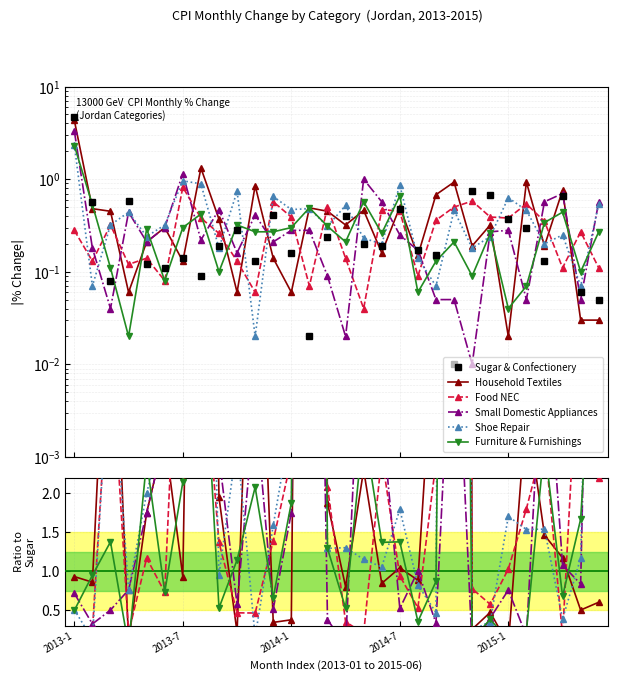

What are all the series names shown in the legend?

Sugar & Confectionery, Household Textiles, Food NEC, Small Domestic Appliances, Shoe Repair, Furniture & Furnishings